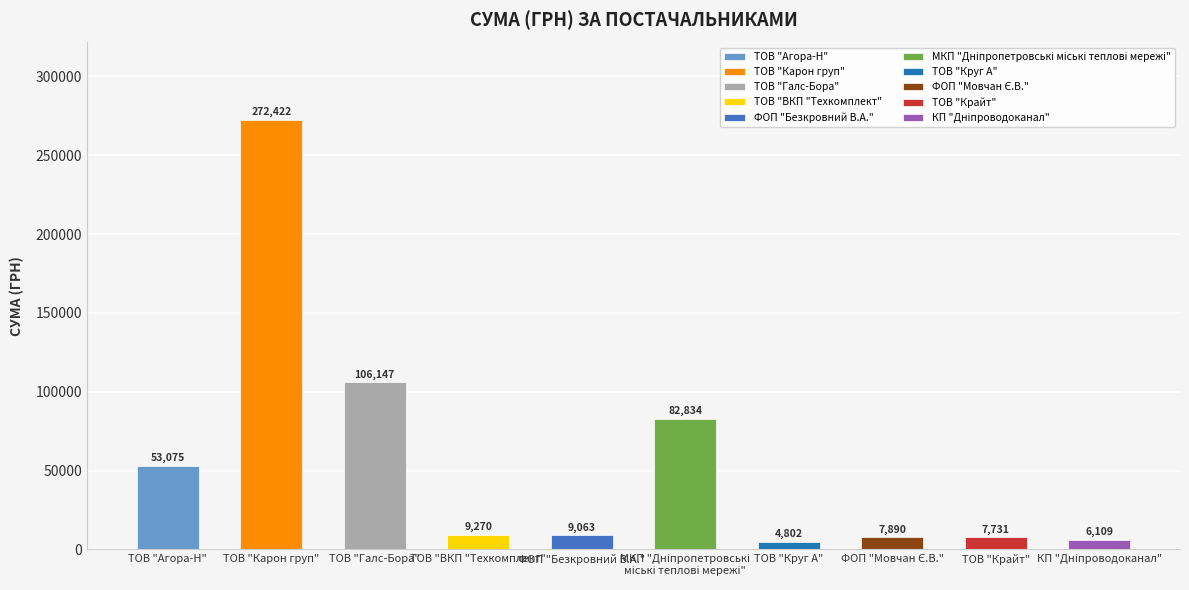

Reading right to left, what are all the values shown in this chart?

КП "Дніпроводоканал"=6109.0	ТОВ "Крайт"=7730.8	ФОП "Мовчан Є.В."=7889.8	ТОВ "Круг А"=4802.1	МКП "Дніпропетровські міські теплові мережі"=82834.0	ФОП "Безкровний В.А."=9063.0	ТОВ "ВКП "Техкомплект"=9270.0	ТОВ "Галс-Бора"=106147.3	ТОВ "Карон груп"=272422.2	ТОВ "Агора-Н"=53074.8